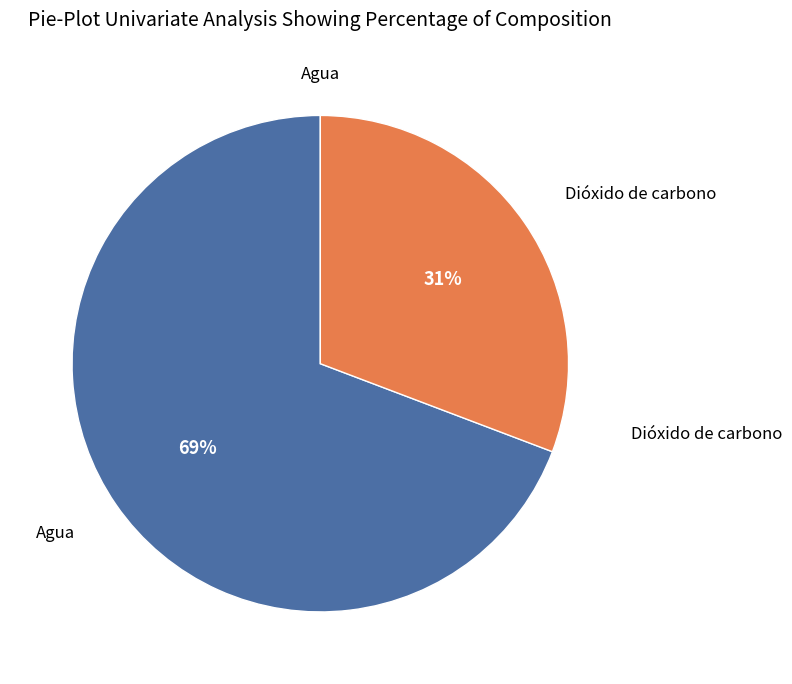

To the nearest percent, what is the difference between the Dióxido de carbono and Agua slice percentages?

38%